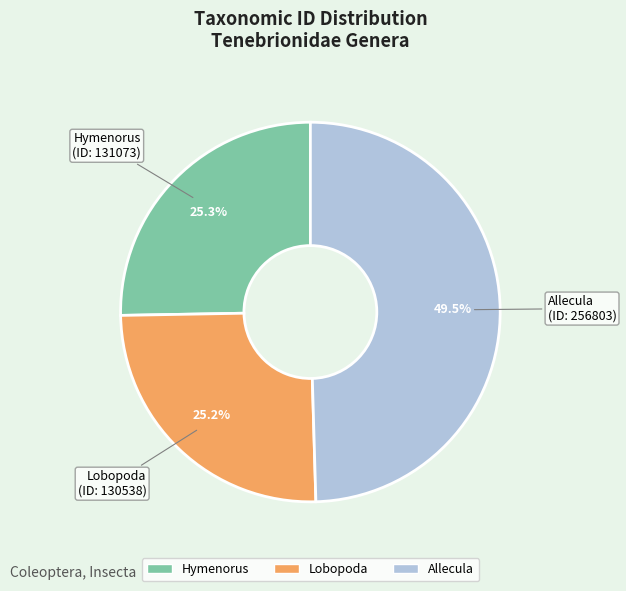

Is it true that Hymenorus is 25% of the pie?

True